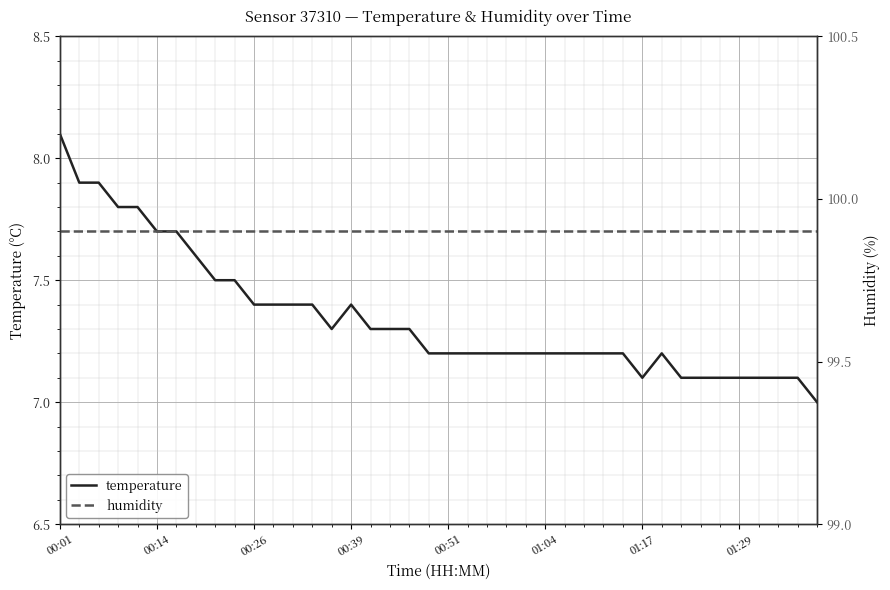

True or false: temperature and humidity intersect in this chart.

False